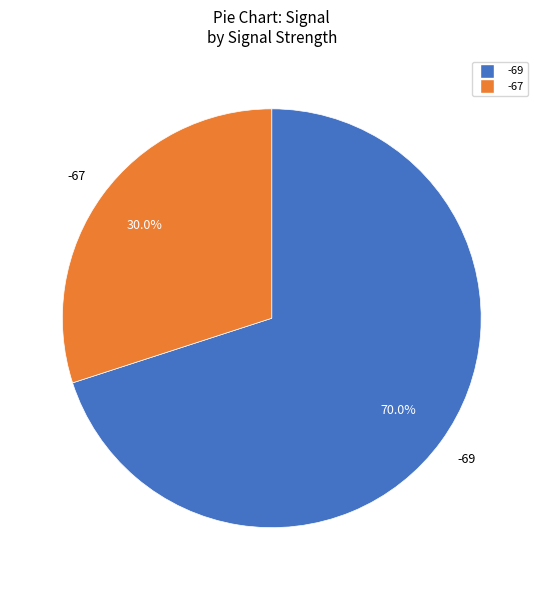

Is there any slice that represents more than half of the pie?

Yes